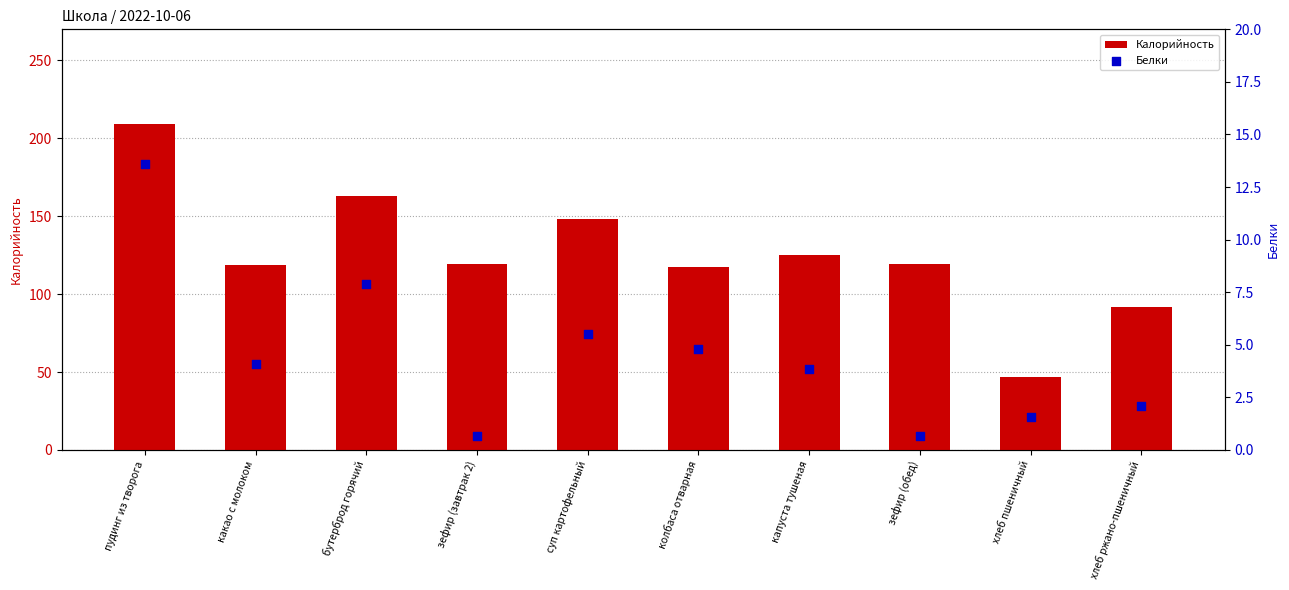

What are all the series names shown in the legend?

Калорийность, Белки